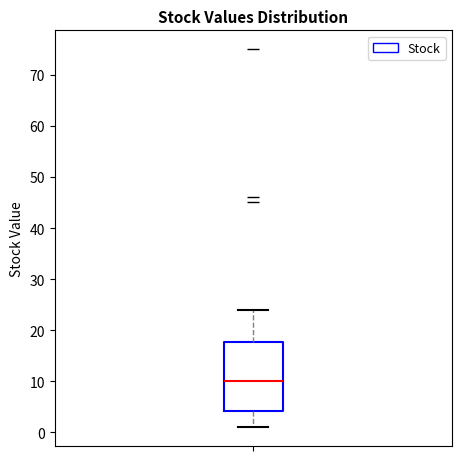

Read this box plot against the y-axis: the position of the median line, the range covered by the box, and the ends of both whiskers. The values are not printed on the chart, so give them approximately, as read against the axis.

median 10, box 4 to 18, whiskers 1 to 24